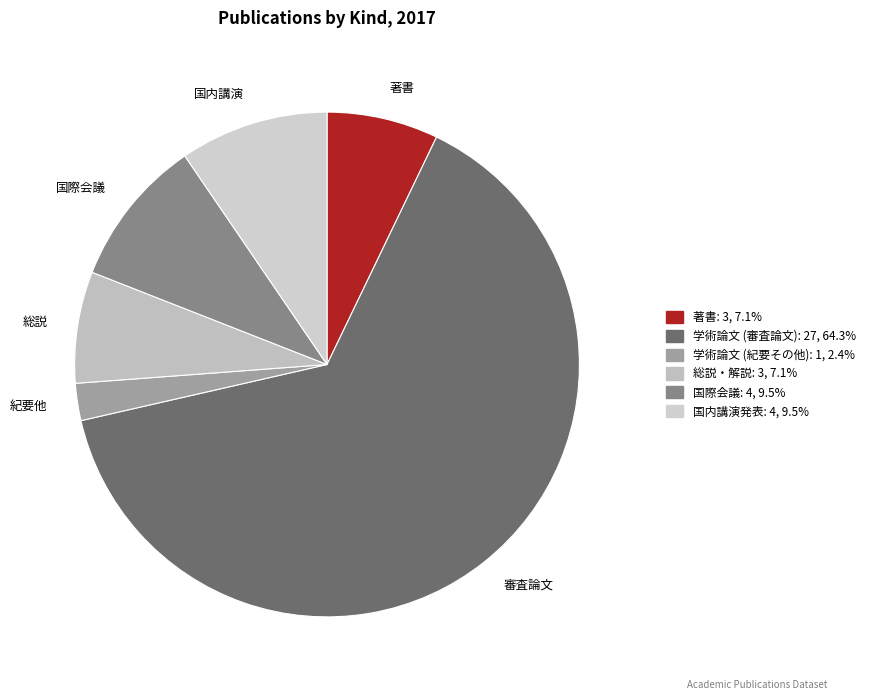

To the nearest percent, what is the difference between the largest and smallest slice percentages?

62%